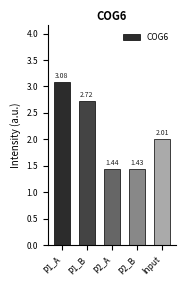

What is the label of the 2nd bar from the left?

P1_B